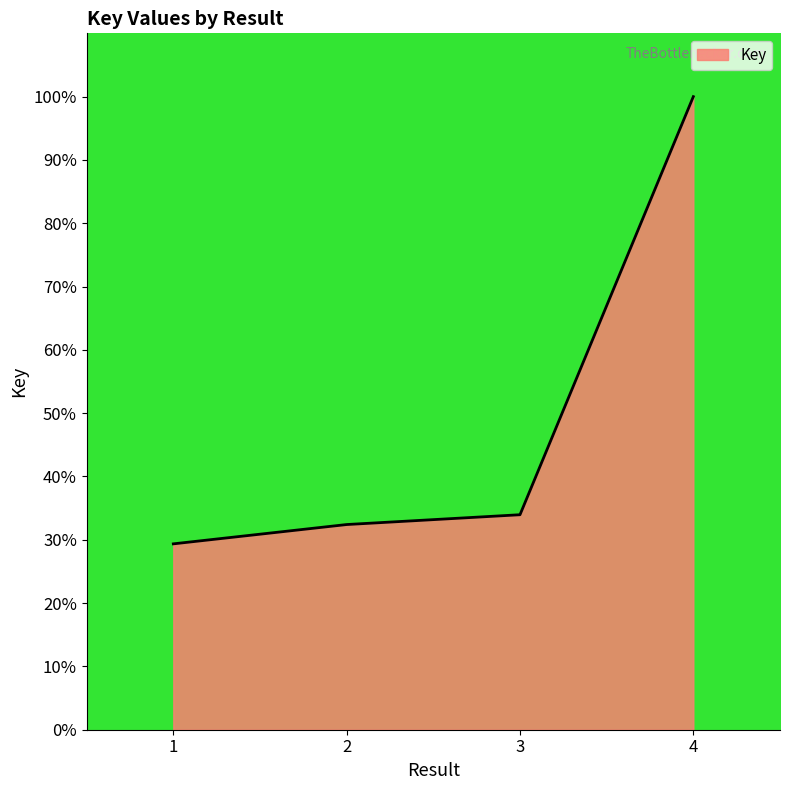

Count the number of data series in this chart.

1